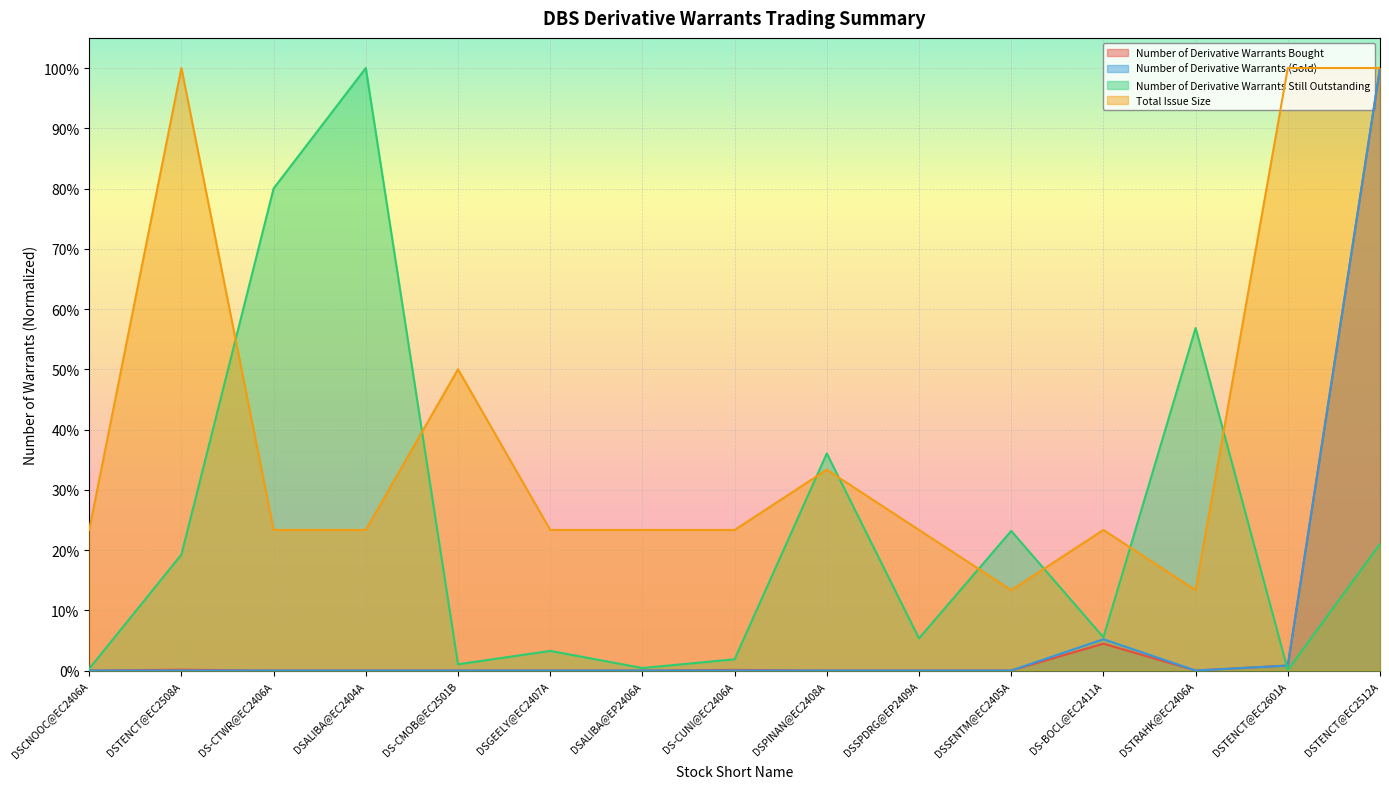

Which series has the largest range (max minus min)?

Number of Derivative Warrants Bought